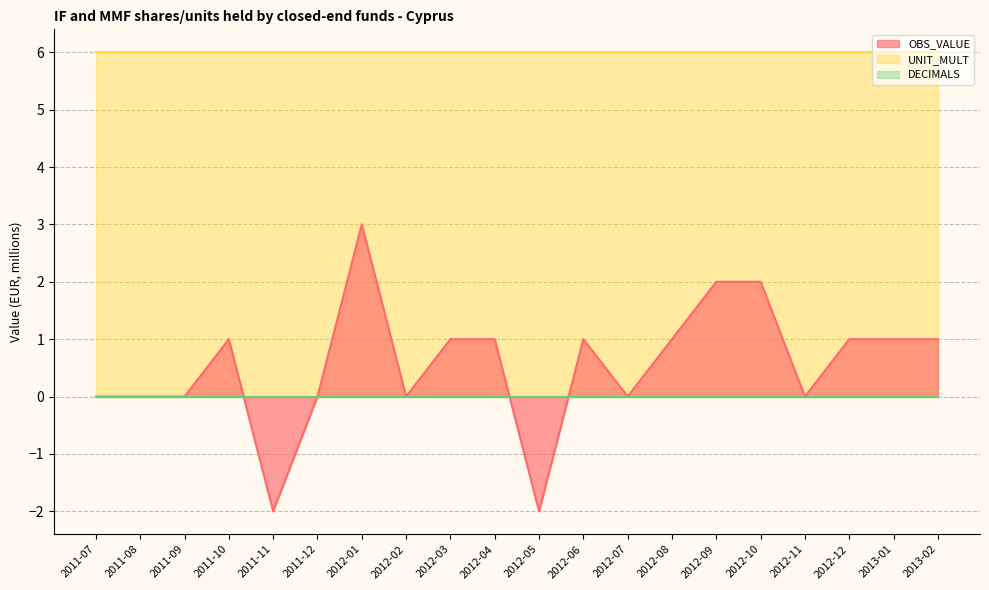

Reading right to left, list all the values displayed in this chart.

OBS_VALUE: 2013-02=1	2013-01=1	2012-12=1	2012-11=0	2012-10=2	2012-09=2	2012-08=1	2012-07=0	2012-06=1	2012-05=-2	2012-04=1	2012-03=1	2012-02=0	2012-01=3	2011-12=0	2011-11=-2	2011-10=1	2011-09=0	2011-08=0	2011-07=0
UNIT_MULT: 2013-02=6	2013-01=6	2012-12=6	2012-11=6	2012-10=6	2012-09=6	2012-08=6	2012-07=6	2012-06=6	2012-05=6	2012-04=6	2012-03=6	2012-02=6	2012-01=6	2011-12=6	2011-11=6	2011-10=6	2011-09=6	2011-08=6	2011-07=6
DECIMALS: 2013-02=0	2013-01=0	2012-12=0	2012-11=0	2012-10=0	2012-09=0	2012-08=0	2012-07=0	2012-06=0	2012-05=0	2012-04=0	2012-03=0	2012-02=0	2012-01=0	2011-12=0	2011-11=0	2011-10=0	2011-09=0	2011-08=0	2011-07=0